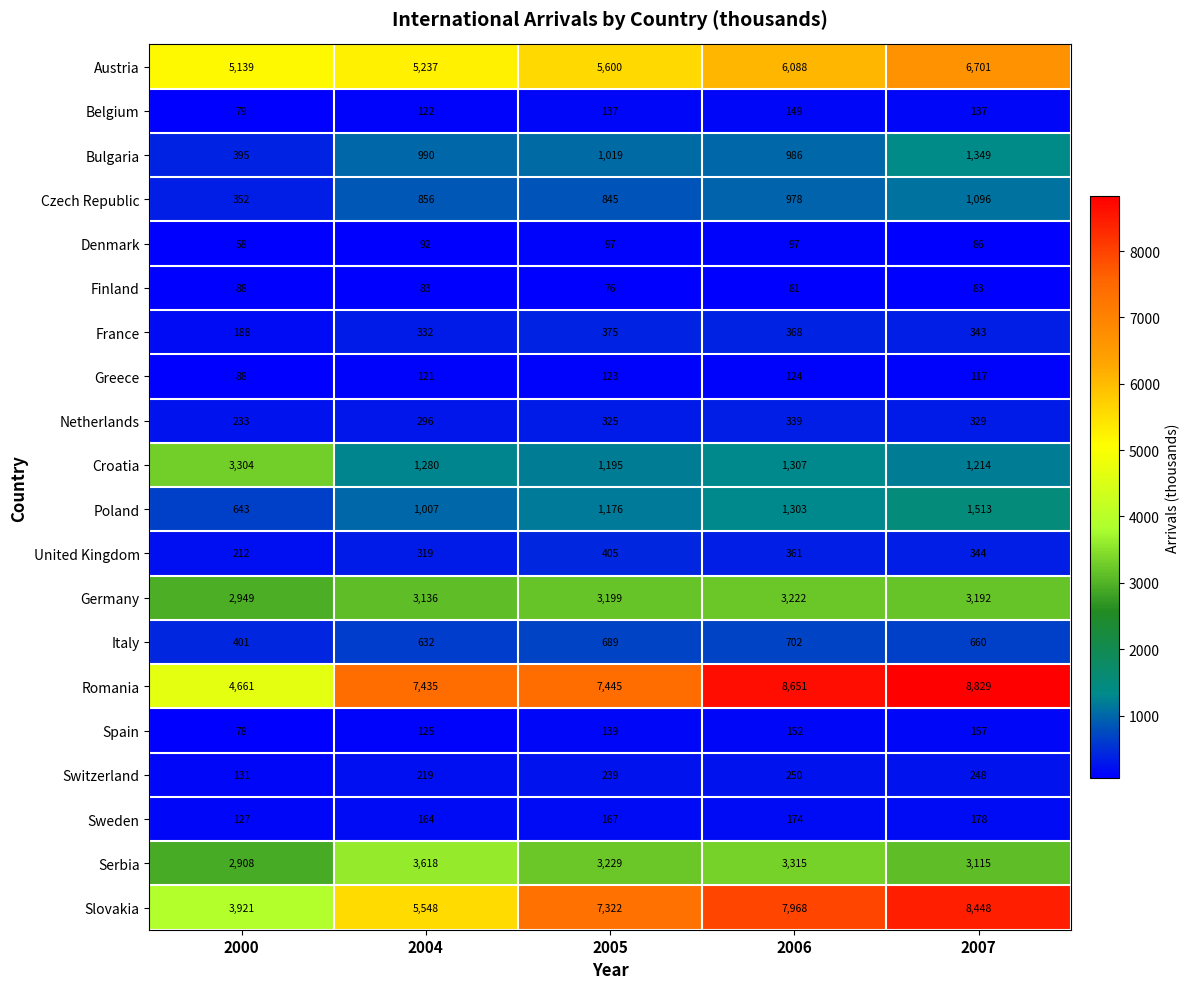

What is the average value of the Slovakia series?

6641